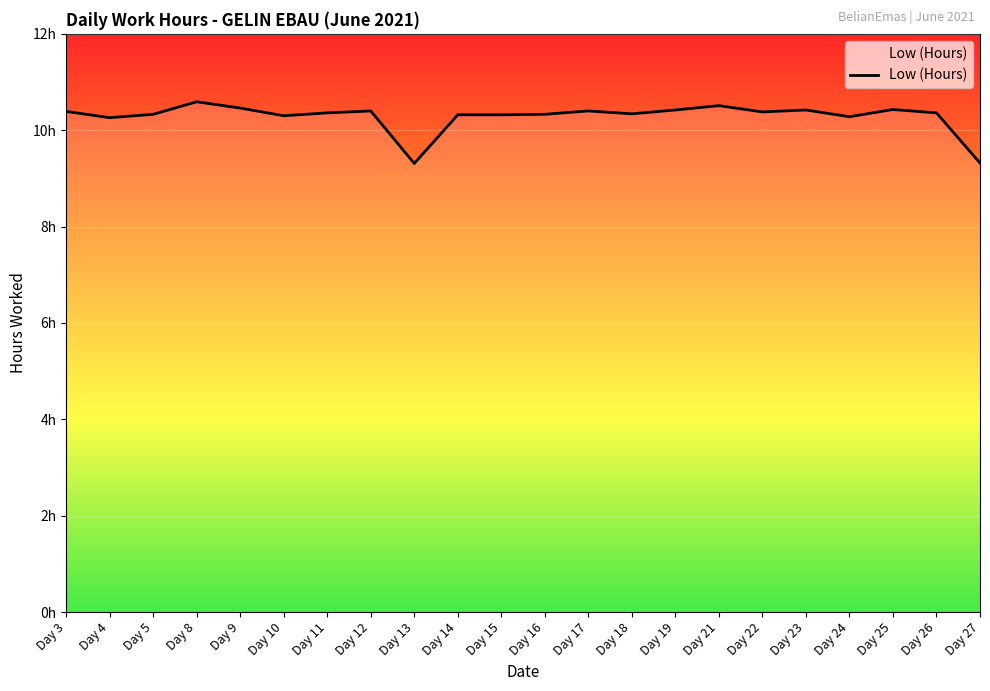

List the labels in order of value, largest first.

Day 8, Day 21, Day 9, Day 25, Day 19, Day 23, Day 12, Day 17, Day 3, Day 22, Day 11, Day 26, Day 18, Day 5, Day 16, Day 14, Day 15, Day 10, Day 24, Day 4, Day 27, Day 13